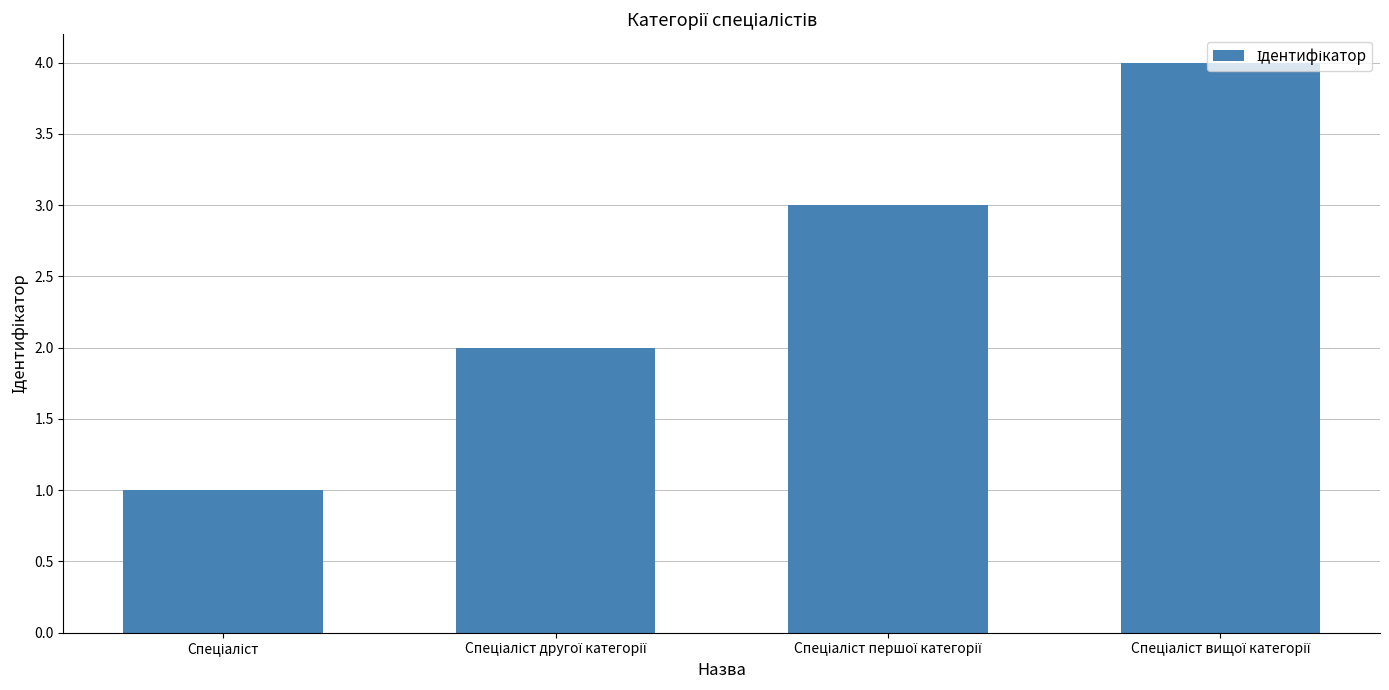

What is the sum of all values?

10